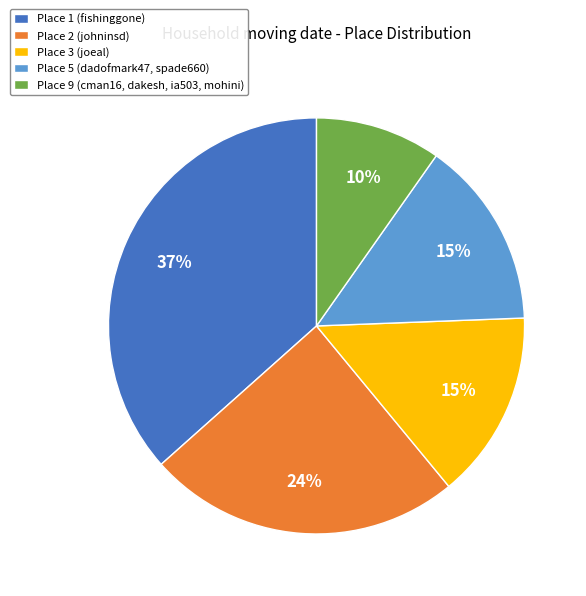

To the nearest percent, what is the average slice percentage?

20%